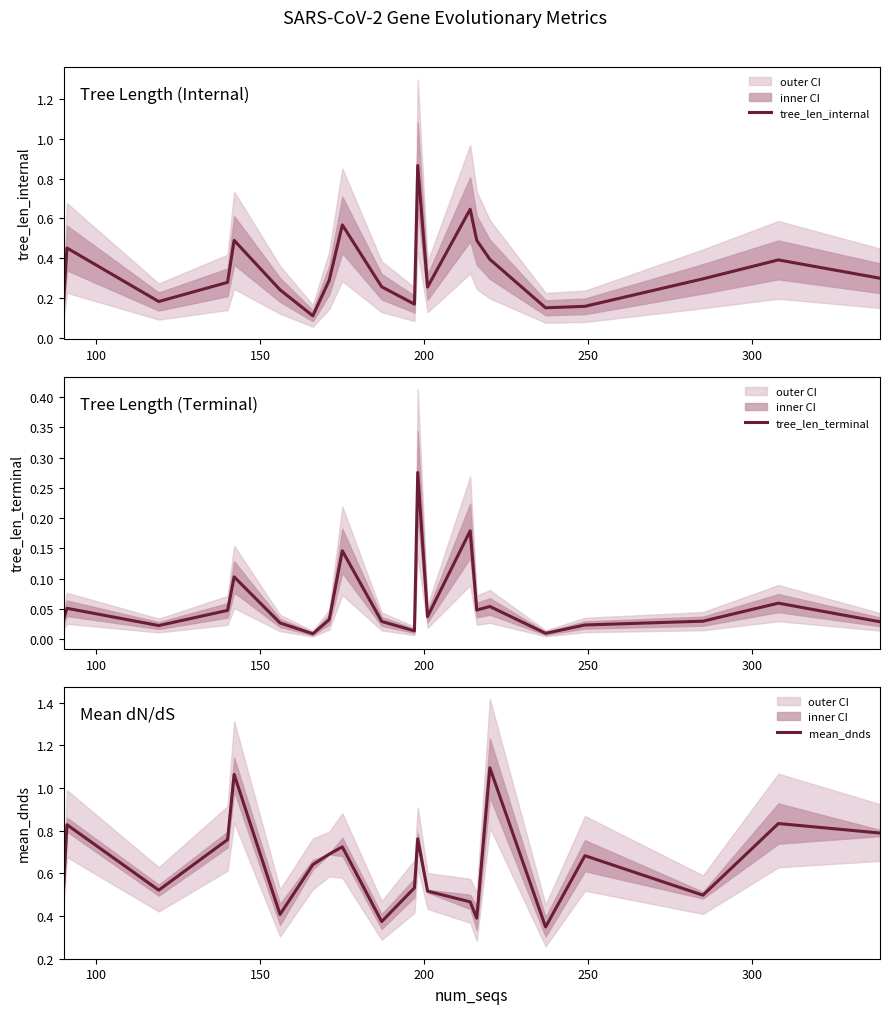

List the series in order of their overall mean, lowest first.

tree_len_terminal, tree_len_internal, mean_dnds